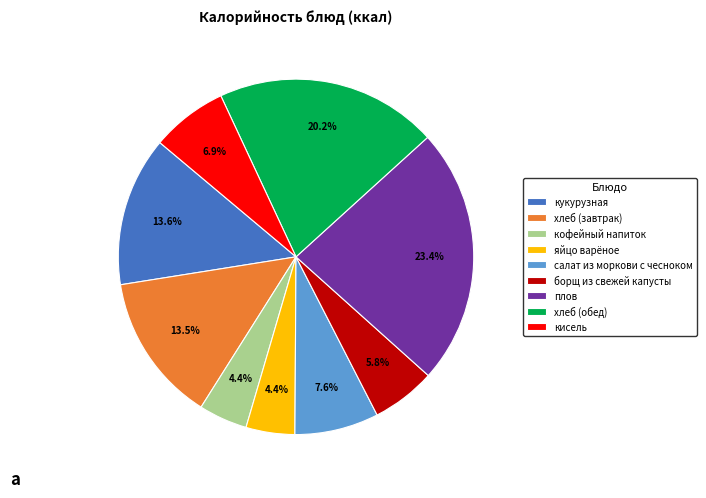

What is the ratio of the value at кофейный напиток to the value at борщ из свежей капусты?

0.8